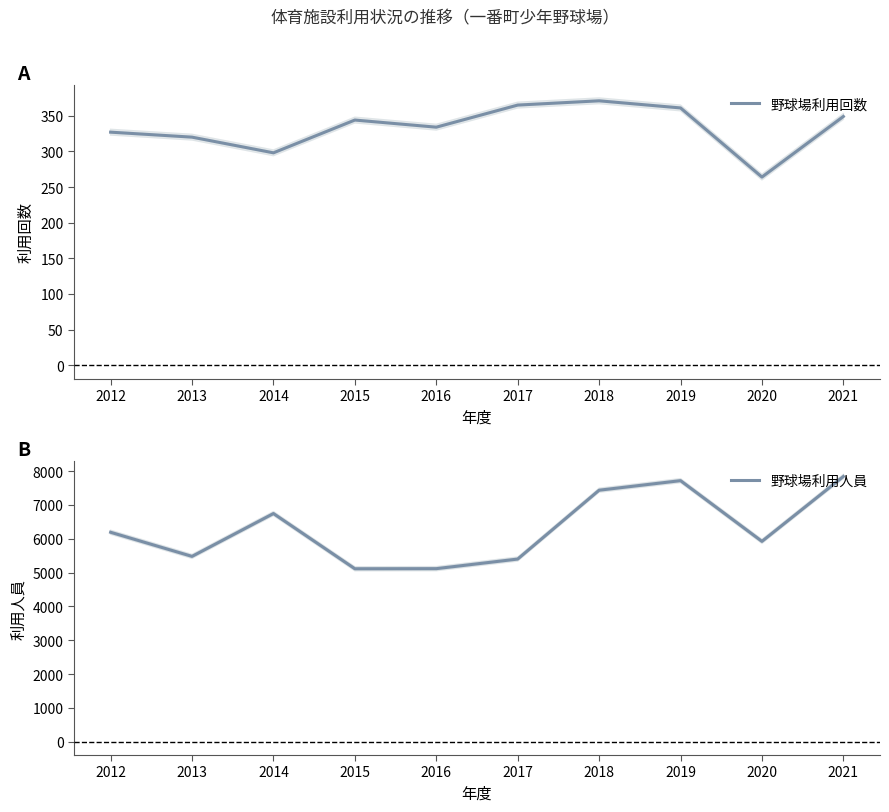

Rank the series at 2013 from lowest to highest value.

野球場利用回数, 野球場利用人員